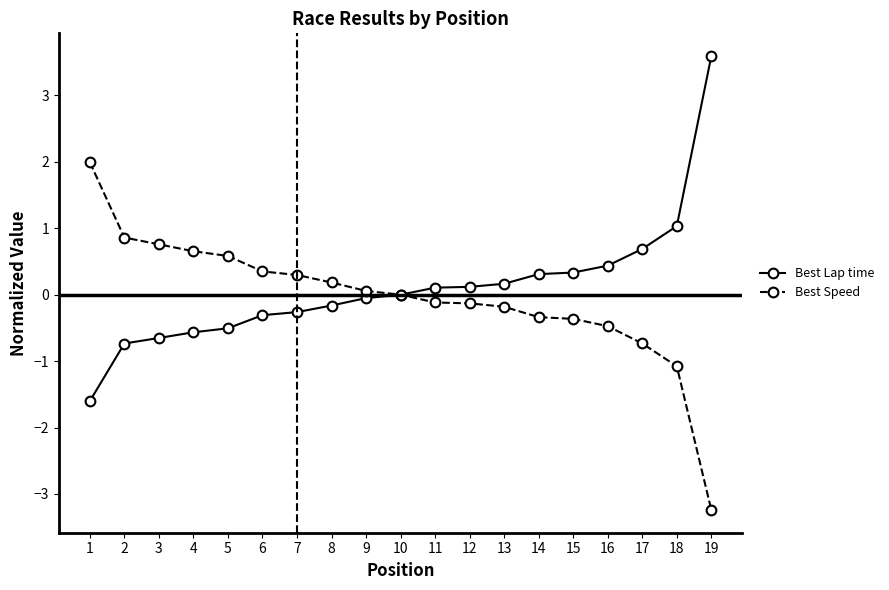

Read the Best Lap time value at 3.

-0.7